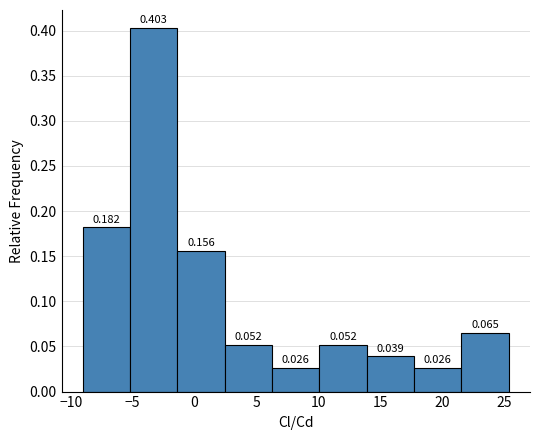

Which range on the x-axis has the tallest bar?

-5.0 to -1.5